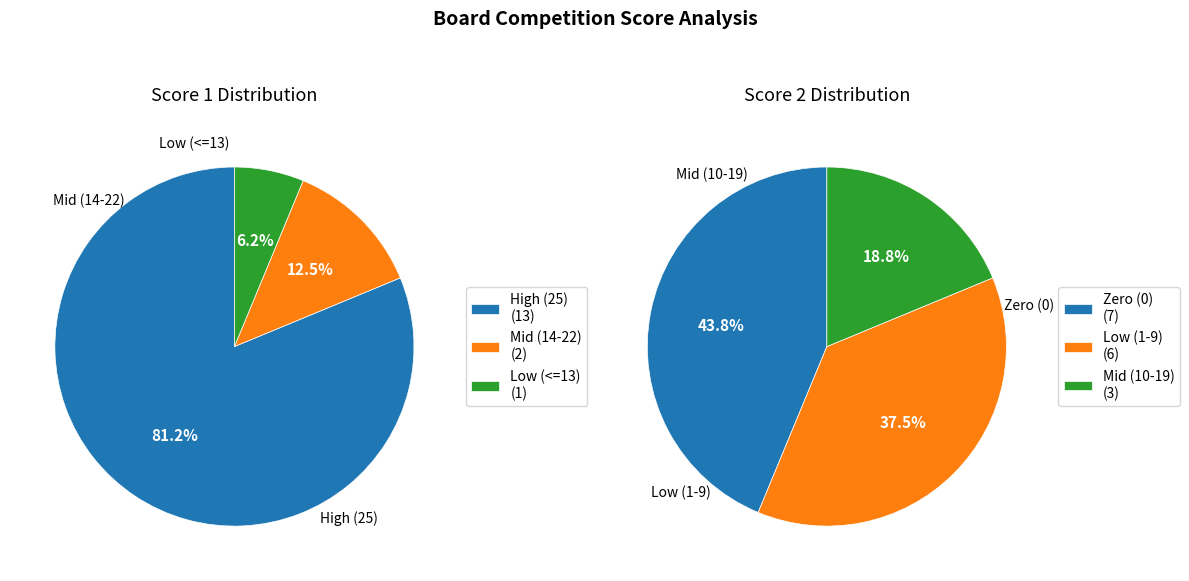

Which series changed the most between 4 and 9?

Score 2